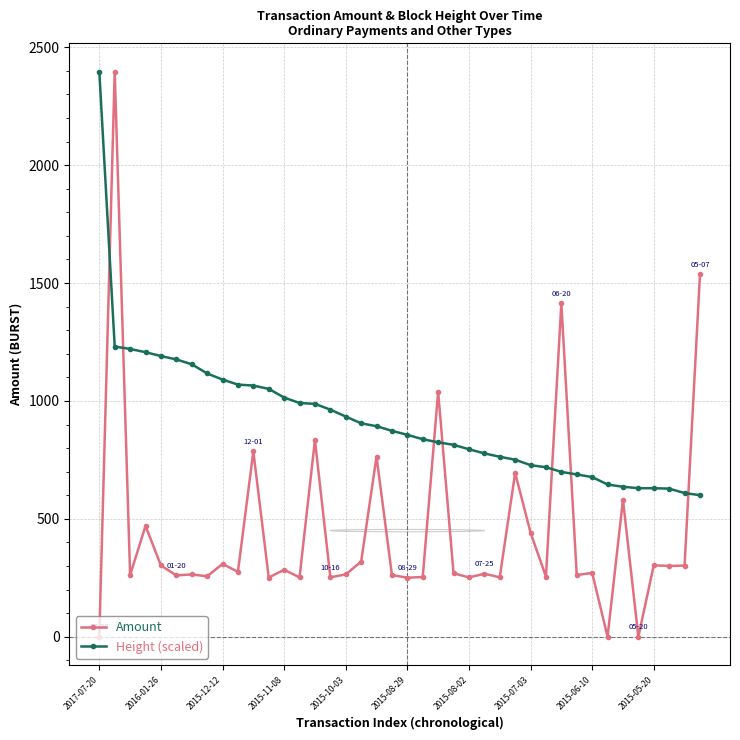

Reading left to right, list all the values displayed in this chart.

Amount: 0.0	2397.0	261.1	470.2	302.2	259.9	264.3	256.2	308.7	275.4	786.0	251.1	284.1	251.5	834.0	252.1	264.2	318.5	764.0	261.7	250.2	253.4	1039.0	269.2	251.5	267.1	252.1	695.0	441.1	255.0	1414.0	261.2	270.8	0.0	581.4	0.0	303.1	300.0	301.8	1537.0
Height (scaled): 2397.0	1230.9	1220.5	1206.8	1190.5	1176.2	1155.6	1116.8	1090.6	1069.4	1065.3	1051.2	1014.4	991.3	987.7	963.2	933.8	905.1	893.0	873.2	856.4	837.6	824.6	813.9	795.1	777.7	763.3	750.9	727.7	718.9	699.1	688.3	677.1	645.7	635.9	630.0	629.9	628.1	609.3	600.4